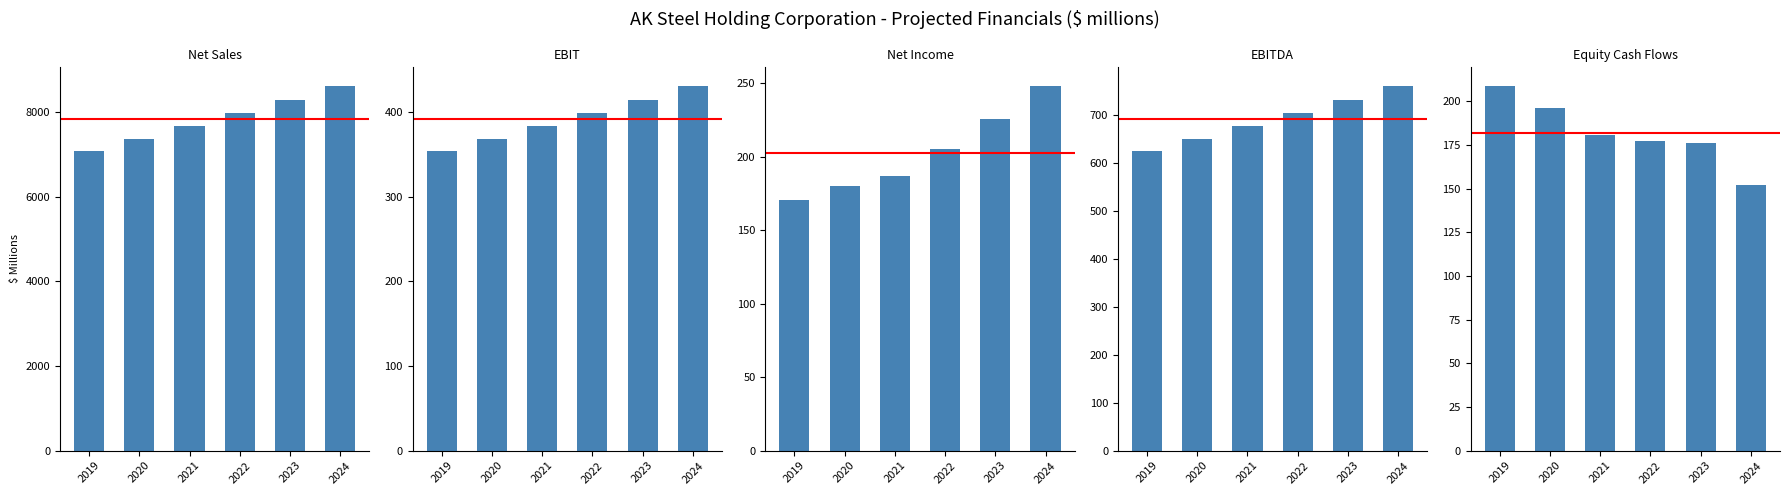

Where does the EBITDA series first go above 703?

2022